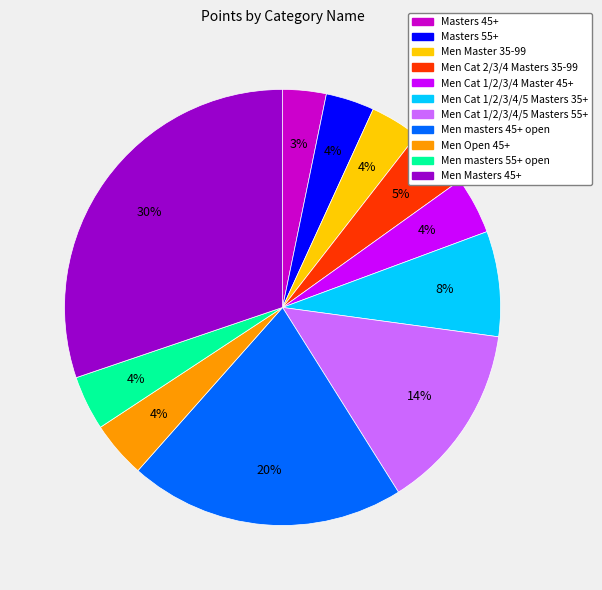

Do Masters 45+ and Men Cat 1/2/3/4/5 Masters 35+ together represent more than half of the pie?

No